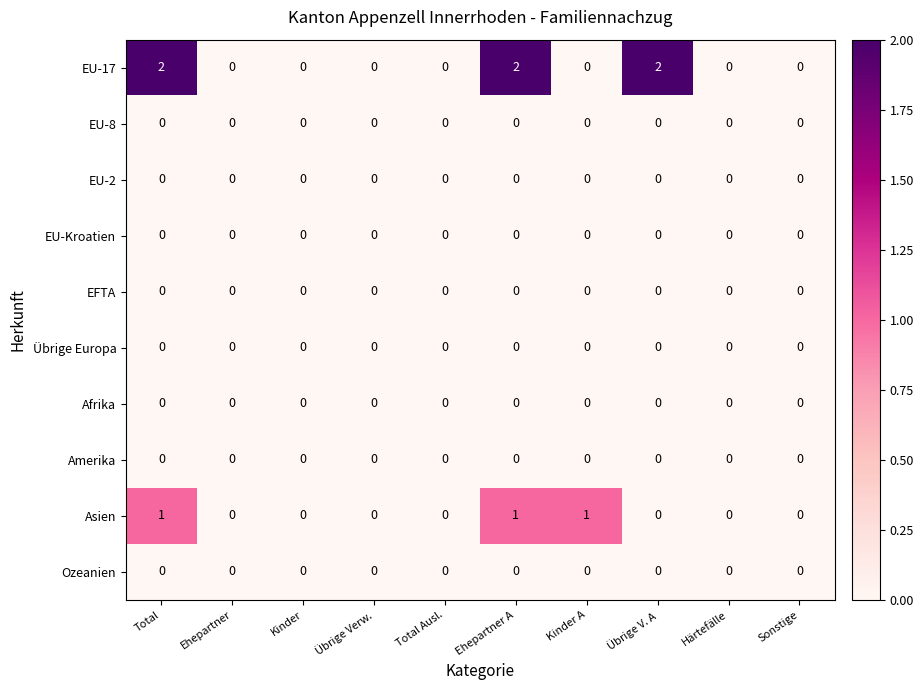

Which series has the widest spread of values?

EU-17